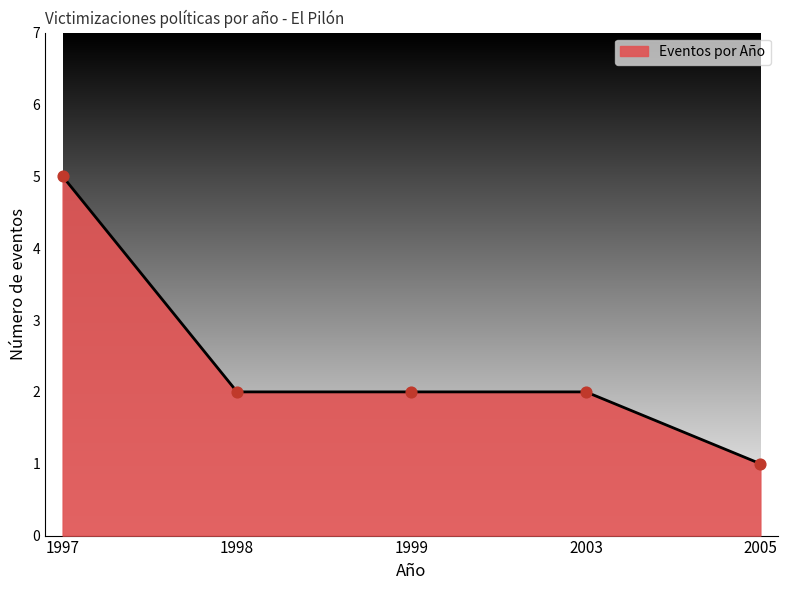

Approximately how many times larger is the value at 1997 compared to 2003?

2.5